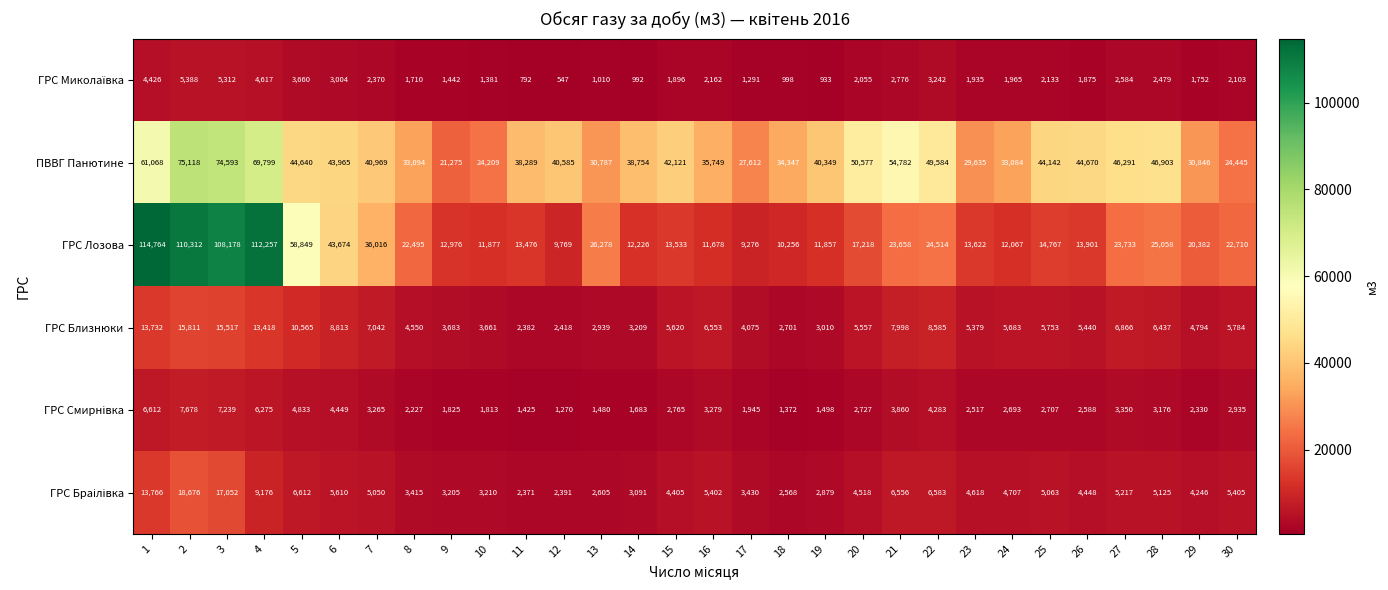

How many data points does each series have?

30